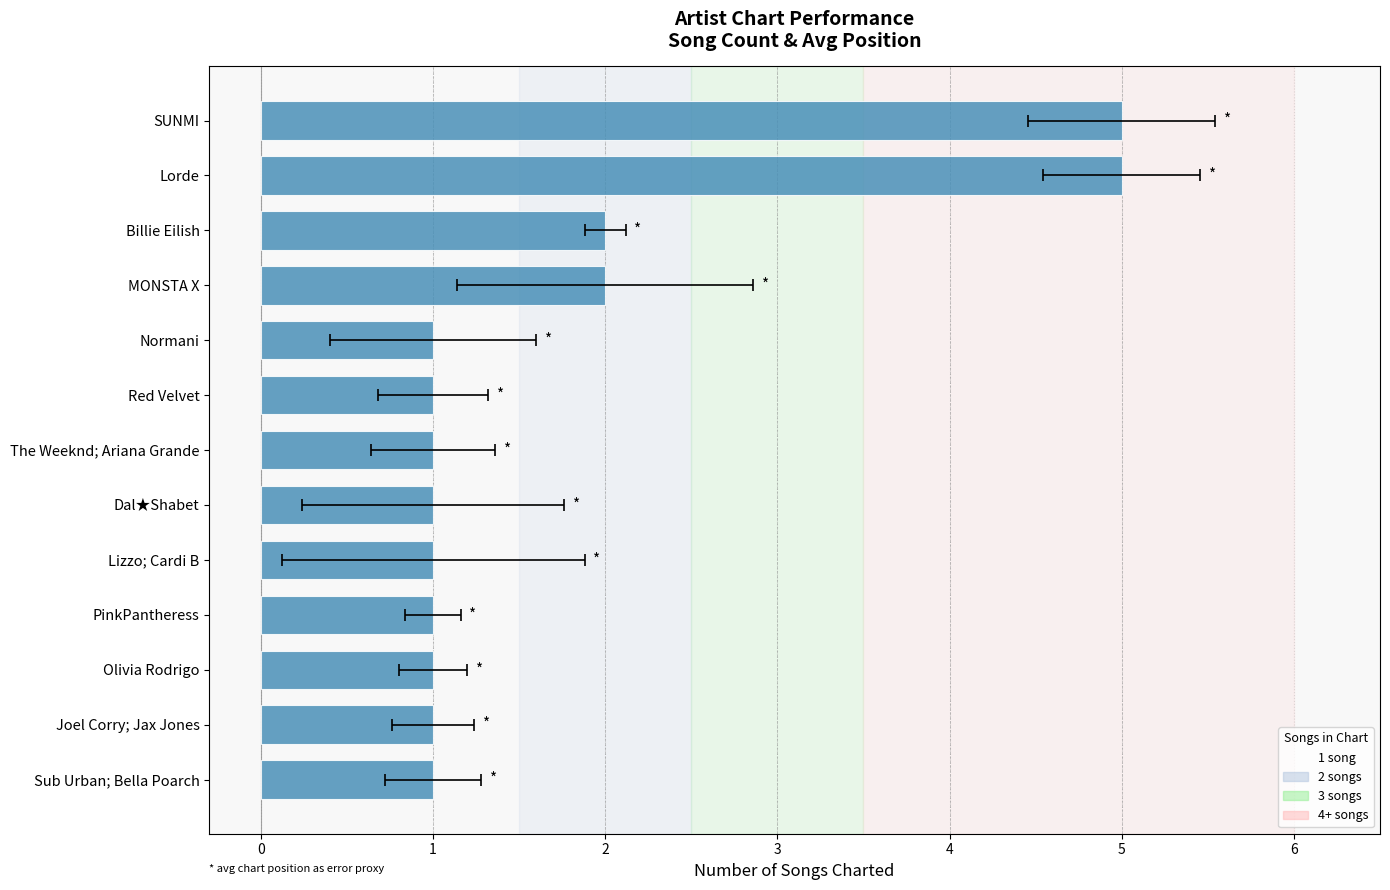

What is the value of the 9th bar from the left?

1